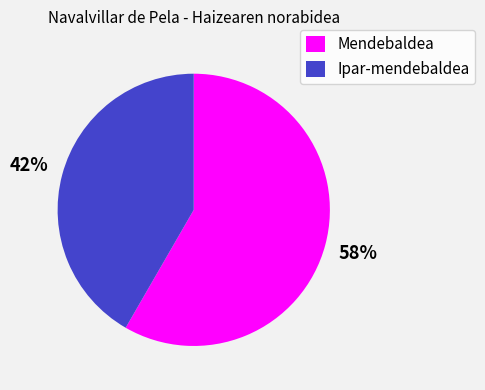

True or false: Ipar-mendebaldea accounts for 42% of the total.

True